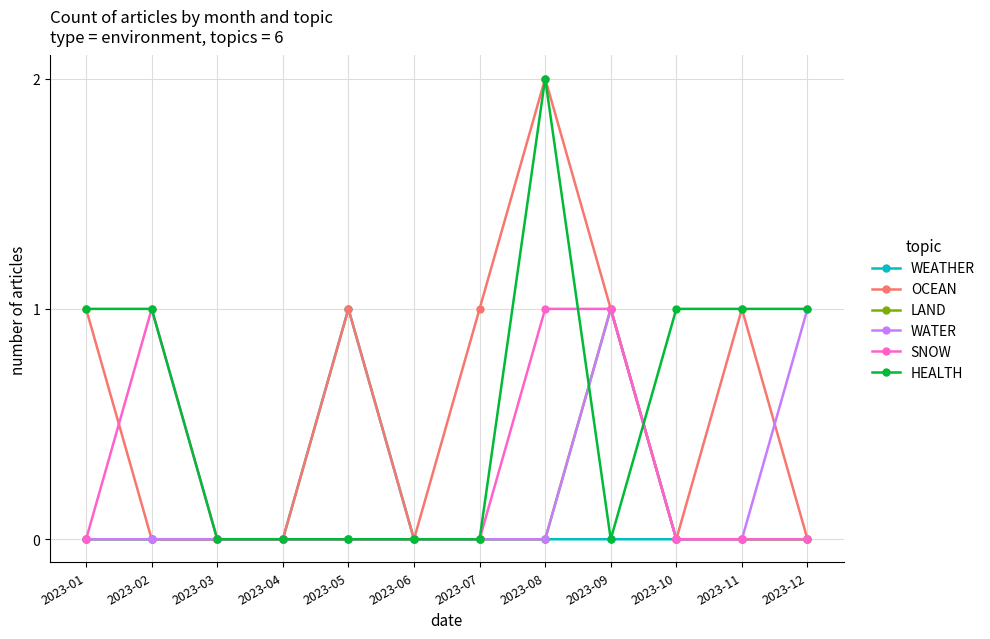

Is it true that OCEAN equals 0 at 2023-03?

True